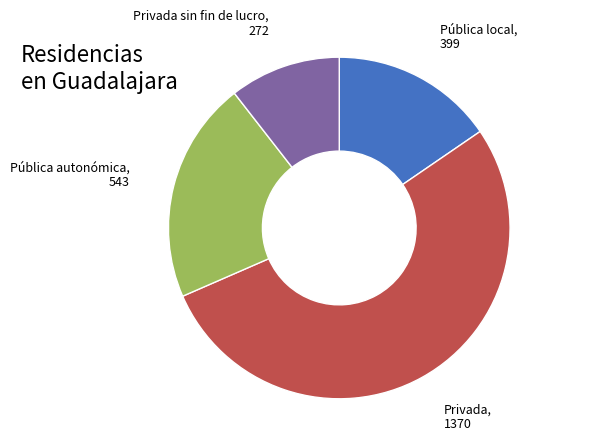

Is it true that Privada is 53% of the pie?

True